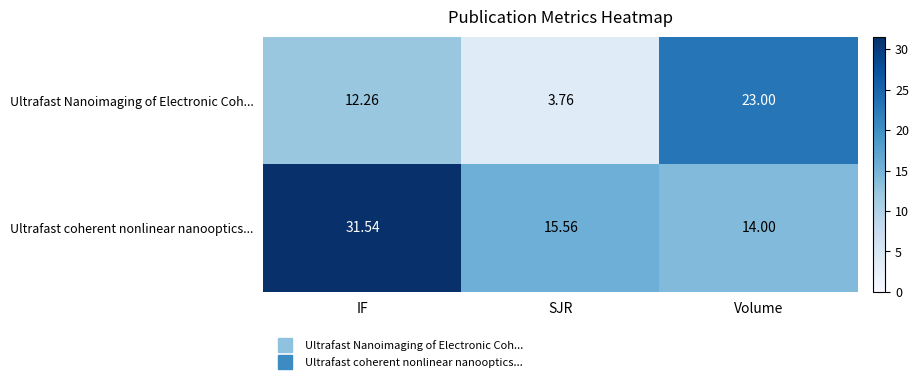

What is the maximum value shown in the chart?

31.5